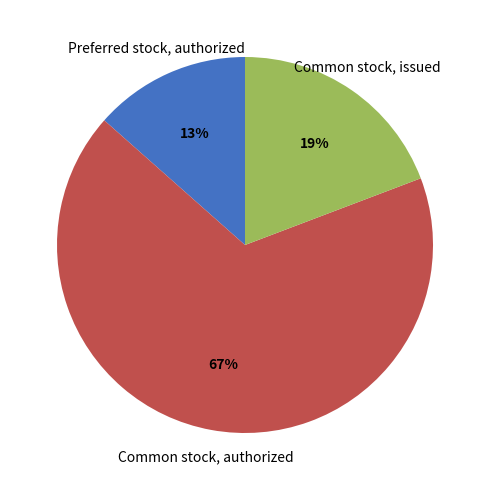

Do Common stock, authorized and Common stock, issued together represent more than half of the pie?

Yes